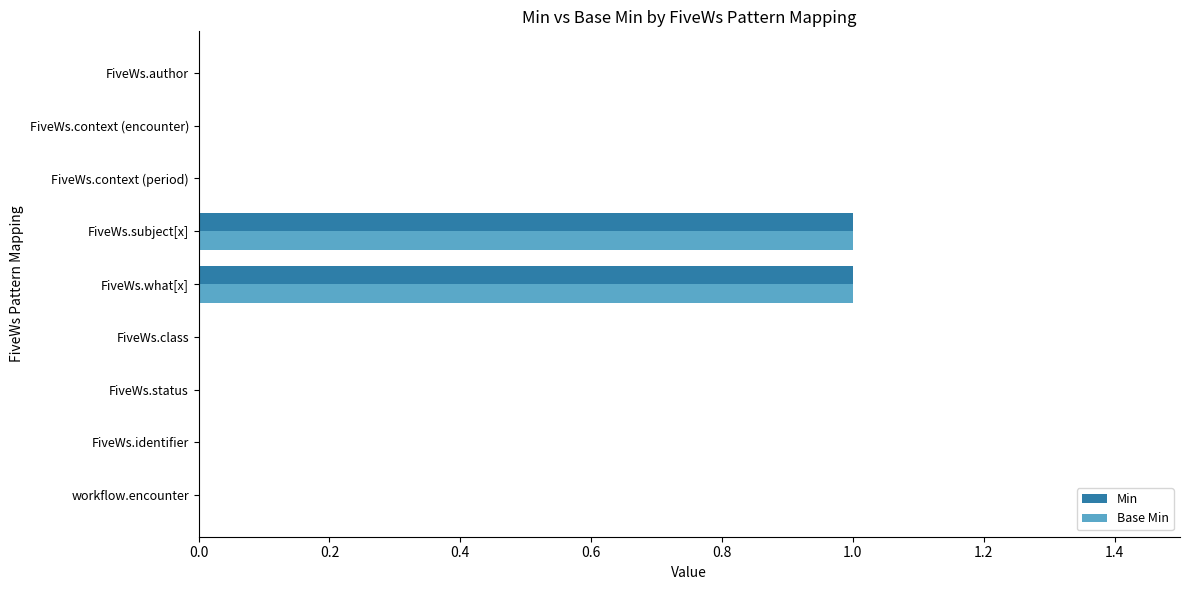

Is the value of Min at FiveWs.subject[x] greater than the value of Base Min at FiveWs.author?

Yes